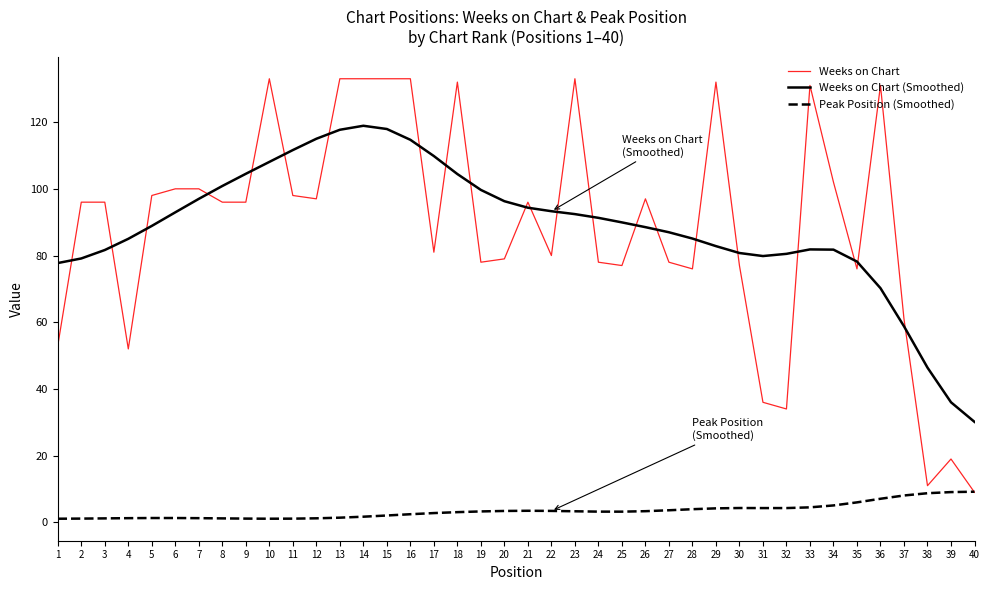

At how many categories does at least one series exceed 9?

40